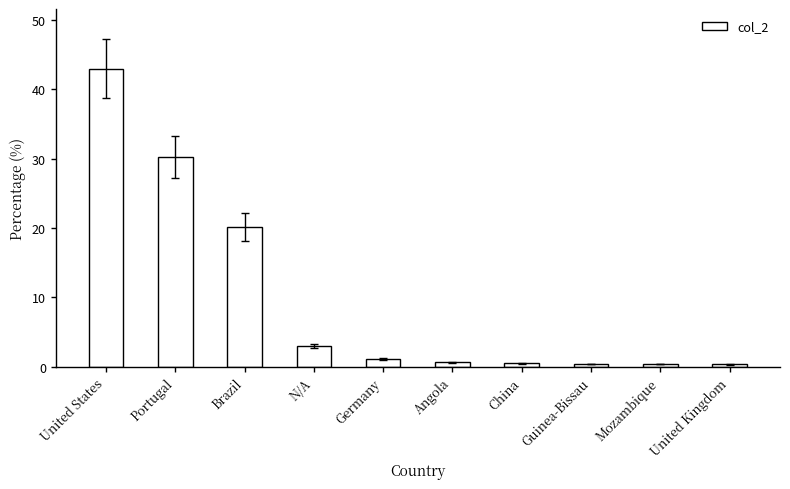

What is the label of the 3rd bar from the right?

Guinea-Bissau